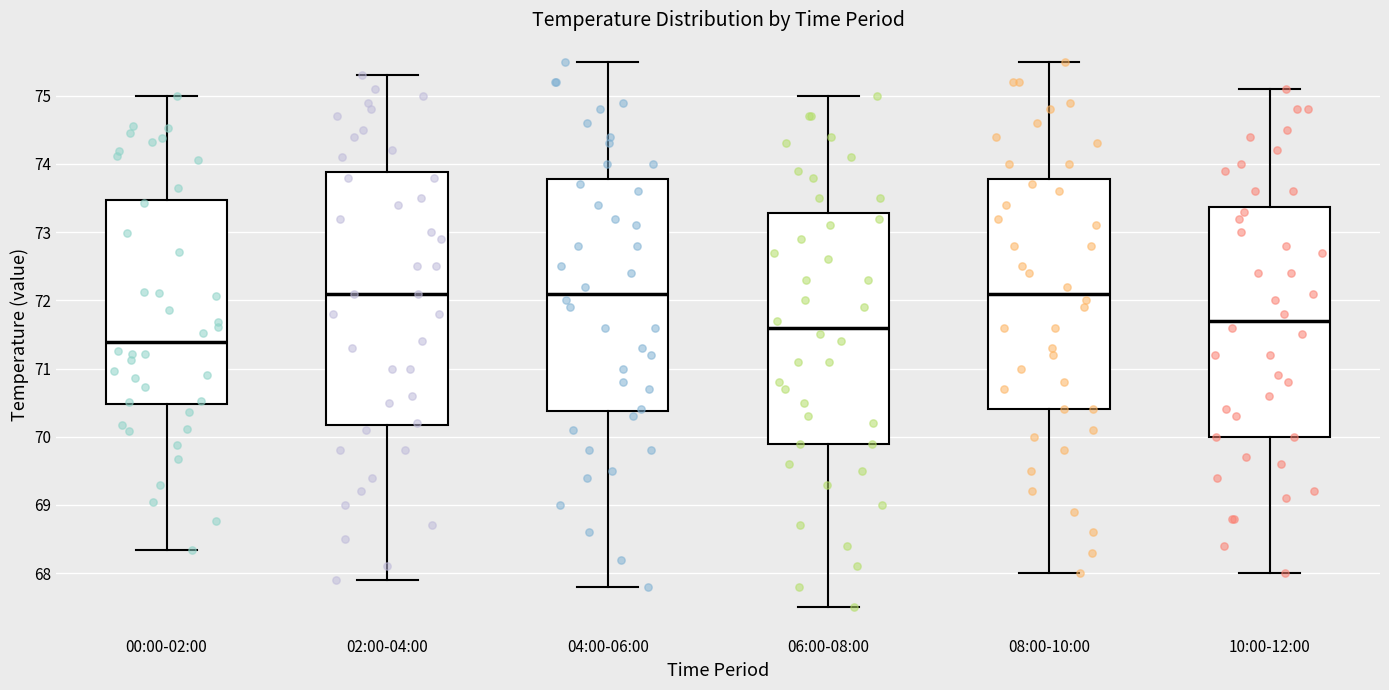

Reading left to right, transcribe this box plot: for each box, give where its median line is, the range the box spans, and where its two whiskers end, as read against the y-axis. The values are not printed on the chart, so give them approximately, as read against the axis.

00:00-02:00: median 71.4, box 70.5 to 73.5, whiskers 68.3 to 75.0
02:00-04:00: median 72.1, box 70.2 to 73.9, whiskers 67.9 to 75.3
04:00-06:00: median 72.1, box 70.4 to 73.8, whiskers 67.8 to 75.5
06:00-08:00: median 71.6, box 69.9 to 73.3, whiskers 67.5 to 75.0
08:00-10:00: median 72.1, box 70.4 to 73.8, whiskers 68.0 to 75.5
10:00-12:00: median 71.7, box 70.0 to 73.4, whiskers 68.0 to 75.1